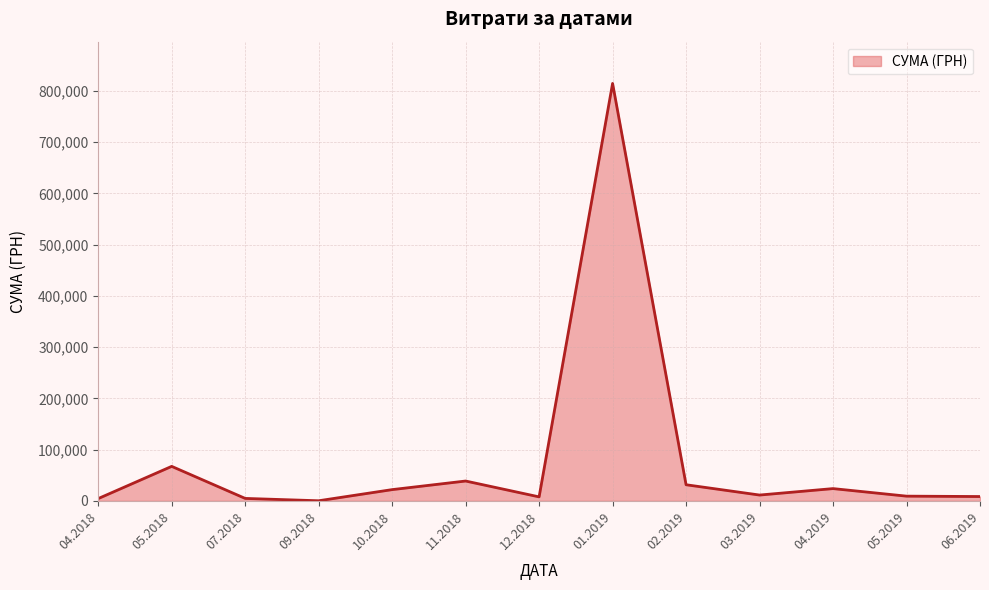

Is it true that the value at 02.2019 is 31511.3?

True